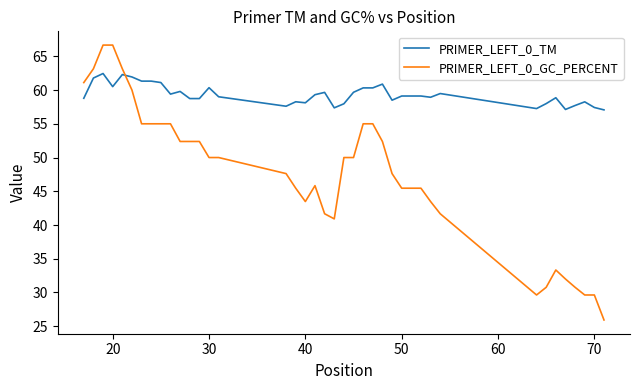

What is the difference between the maximum and minimum values in the PRIMER_LEFT_0_GC_PERCENT series?

40.7